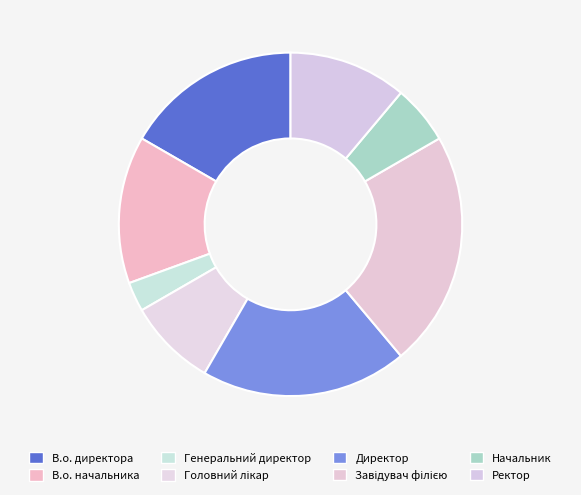

True or false: Генеральний директор accounts for 3% of the total.

True